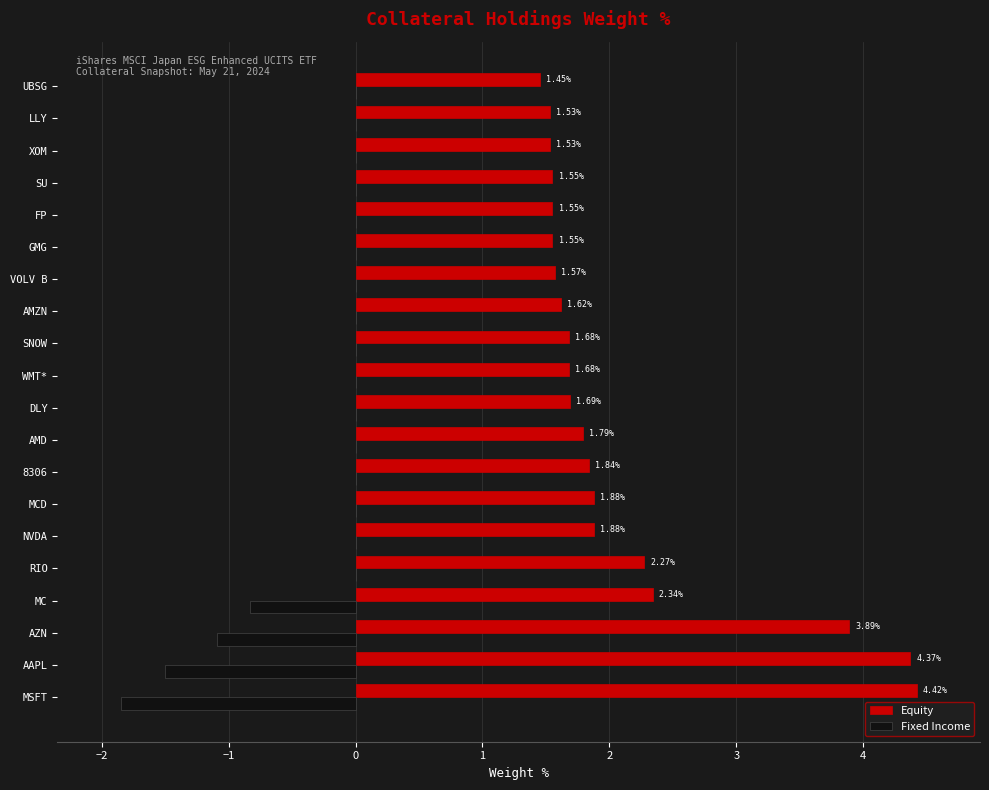

At which category does the chart reach its peak across all series?

MSFT